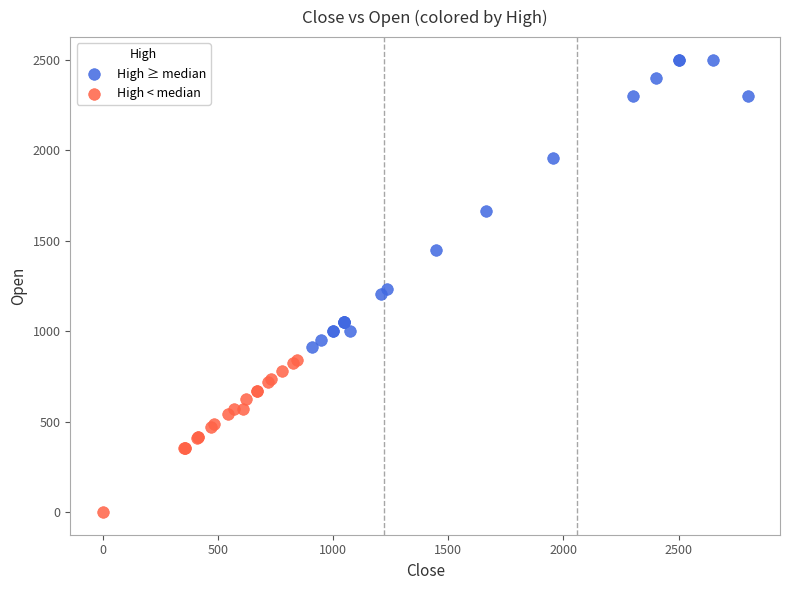

Which series contains the highest Y value?

High ≥ median